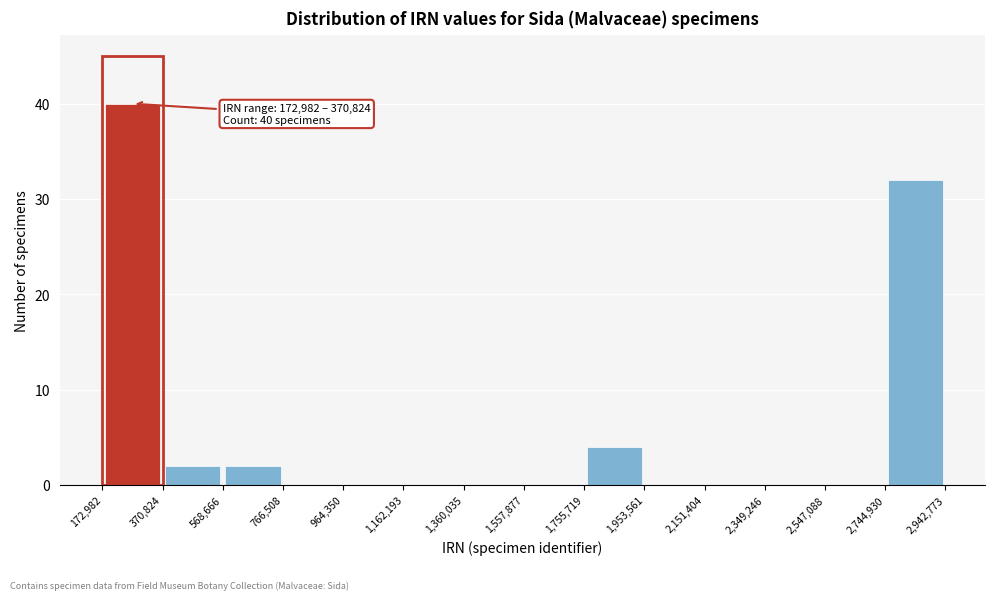

Over which range of the x-axis is the bar tallest?

172,982 to 370,824